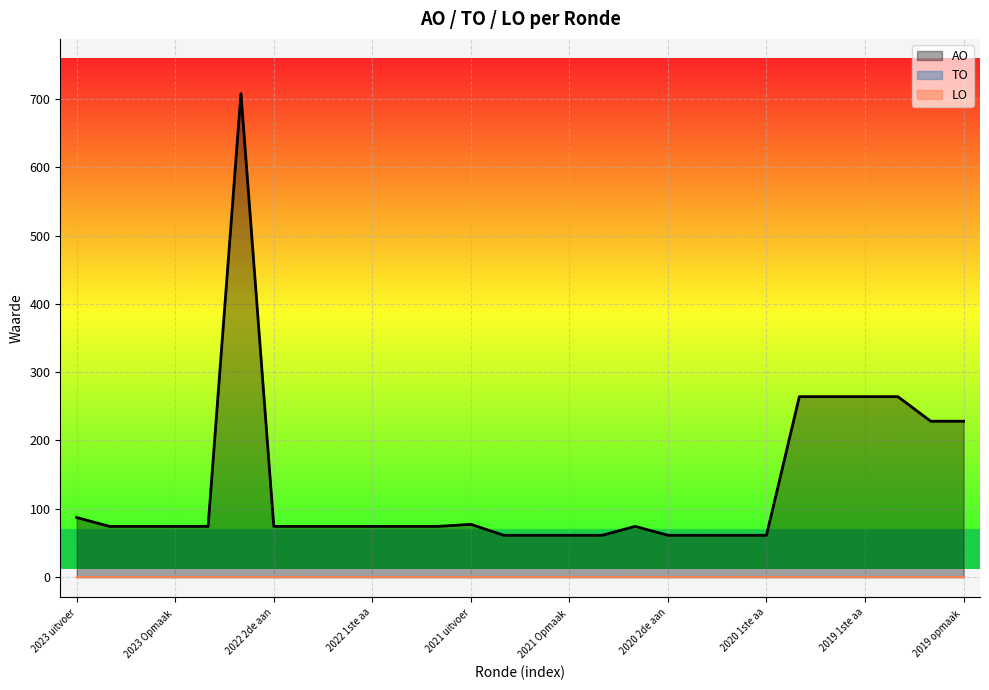

True or false: AO has more than 1 points higher than both neighbors.

True